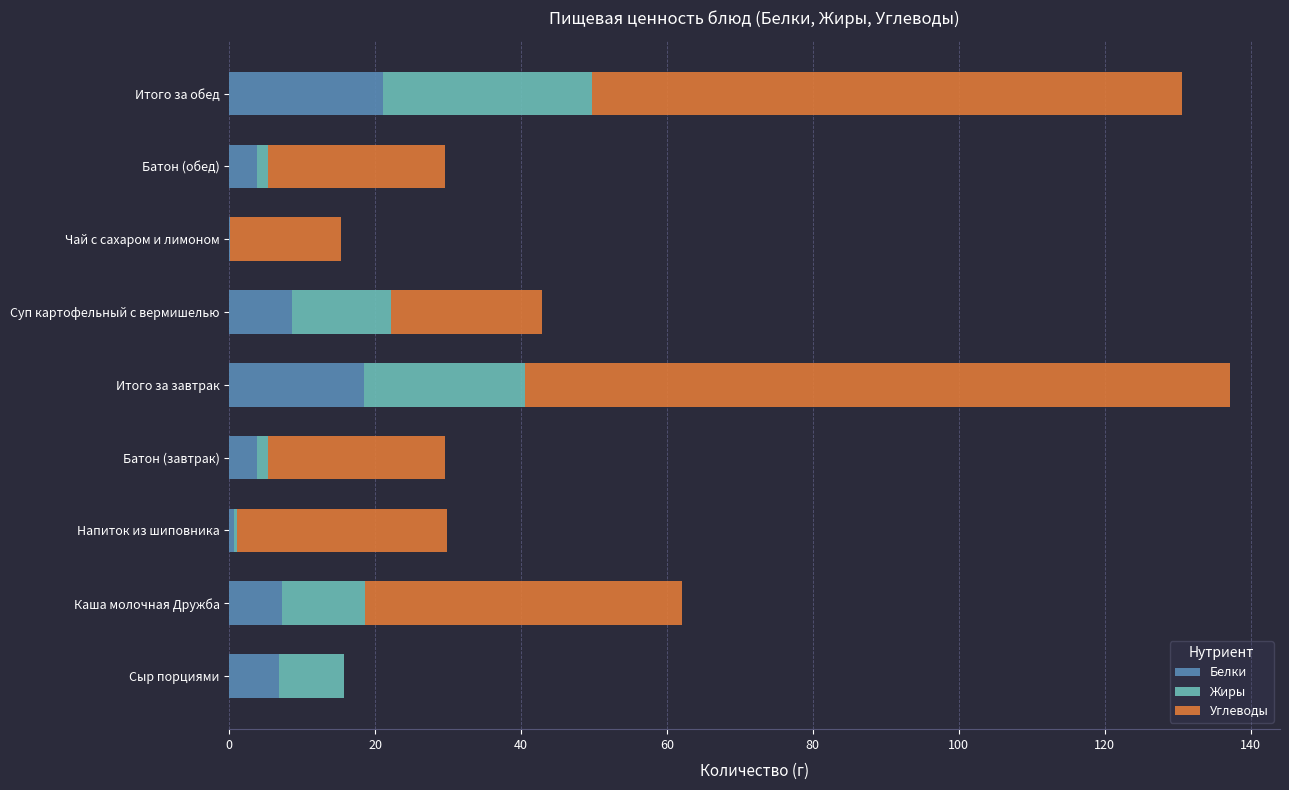

What is the sum of all Белки values?

70.4